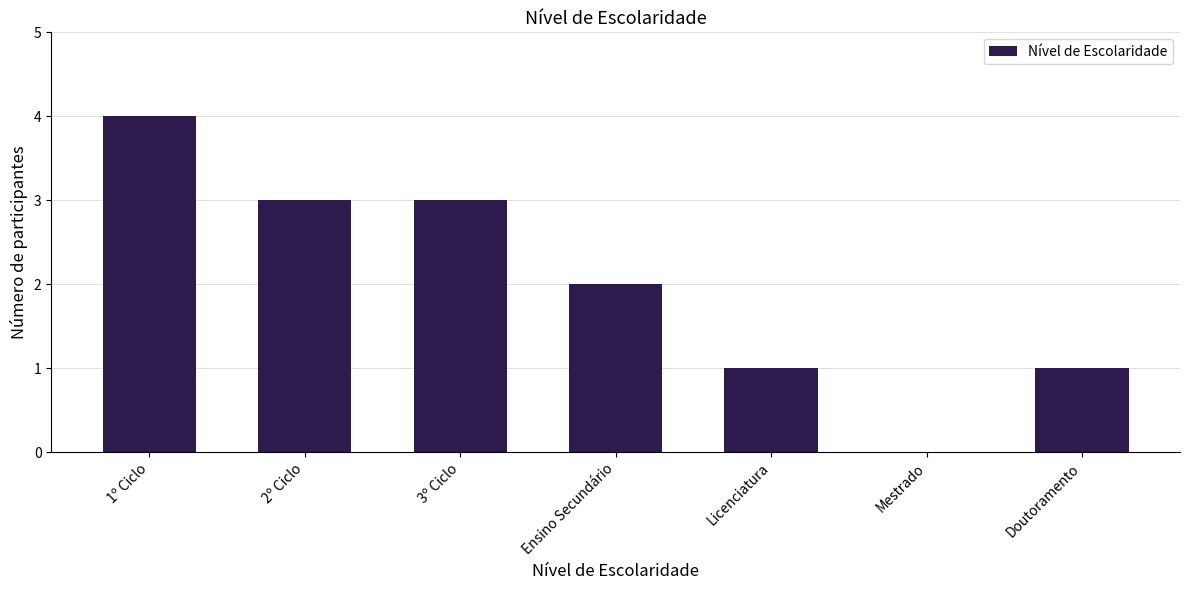

Reading right to left, what are all the values shown in this chart?

Doutoramento=1	Mestrado=0	Licenciatura=1	Ensino Secundário=2	3º Ciclo=3	2º Ciclo=3	1º Ciclo=4